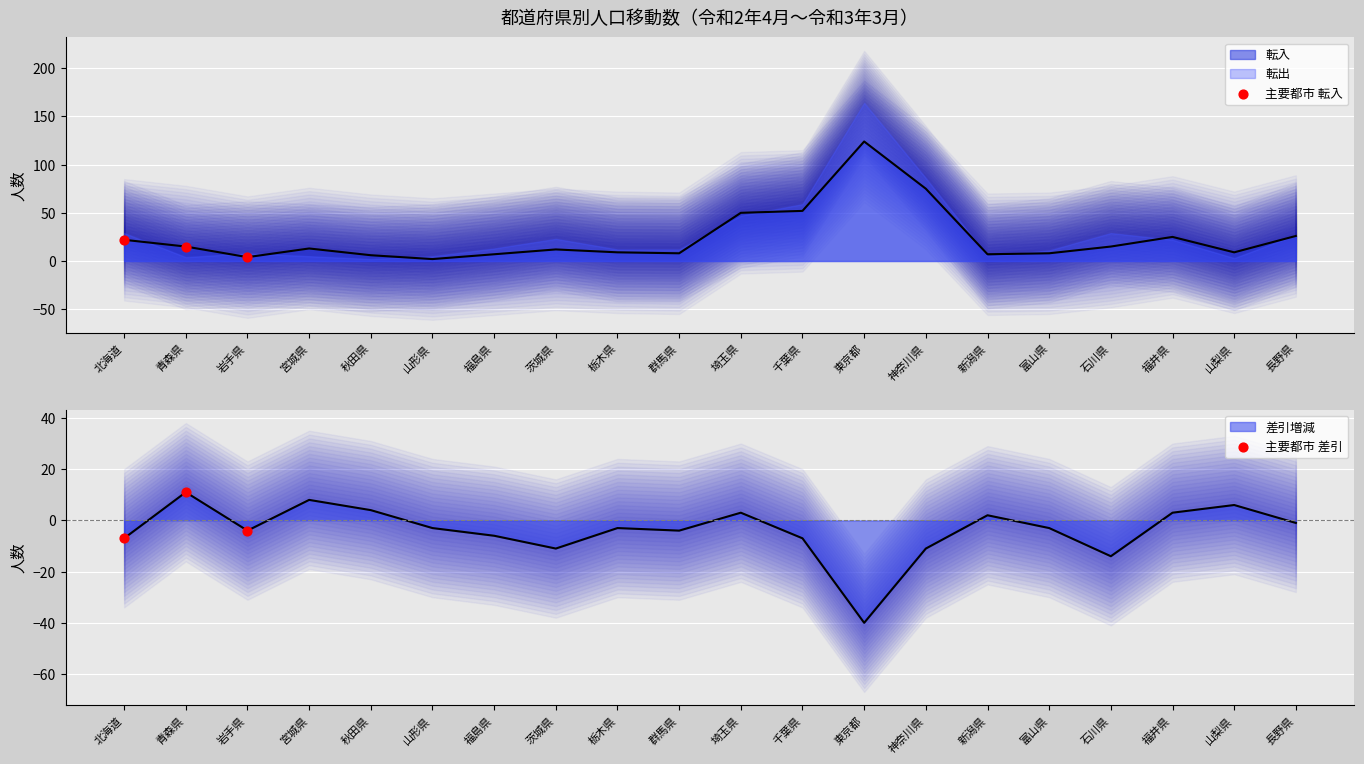

Which series reaches the minimum Y coordinate?

主要都市 差引